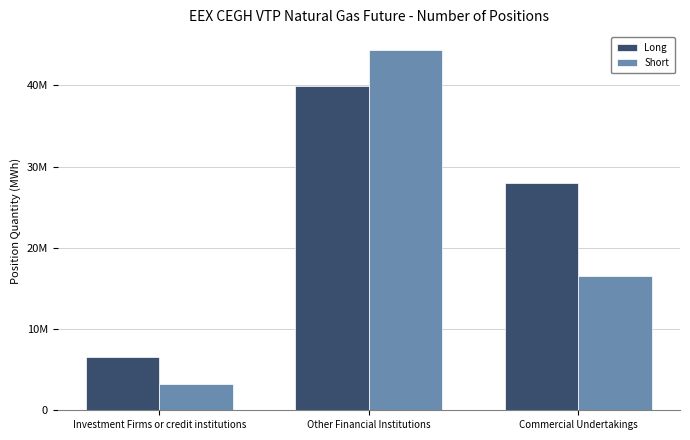

What is the sum of all Long values?

74508180